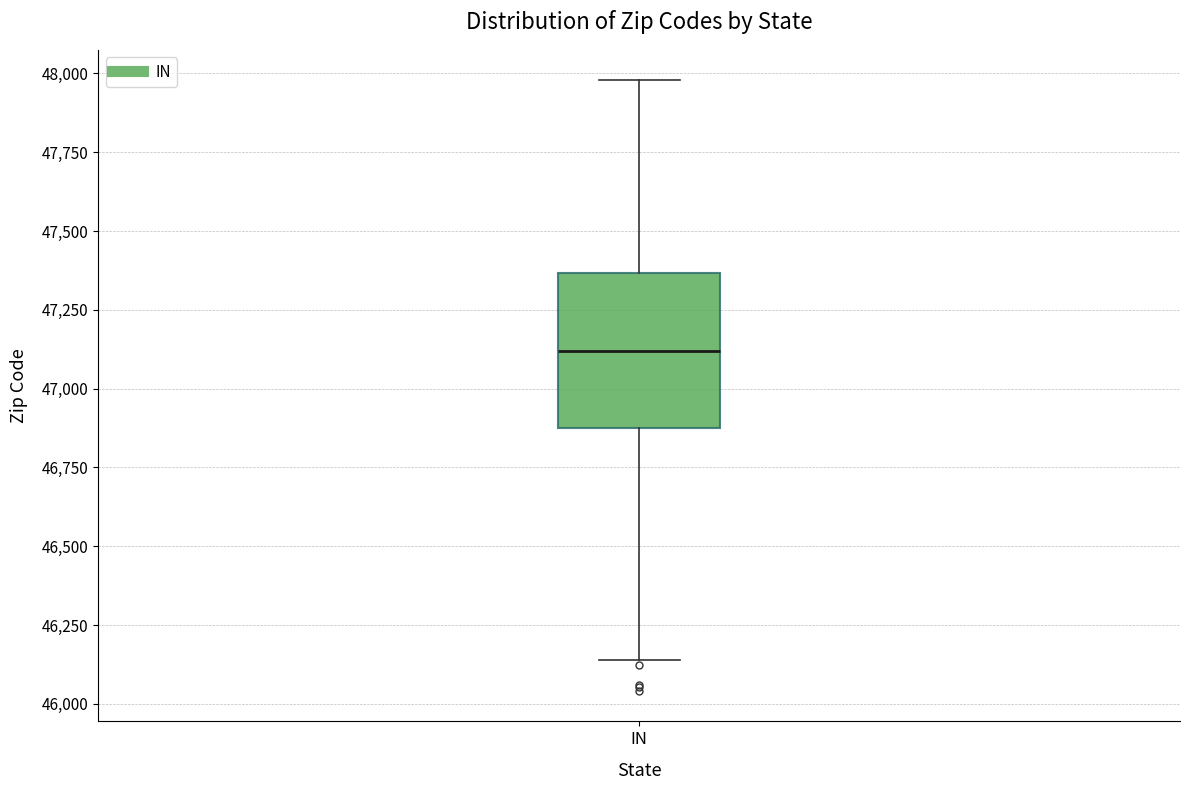

Where does the upper whisker of the box for IN end on the y-axis? The values are not printed on the chart, so give them approximately, as read against the axis.

48000